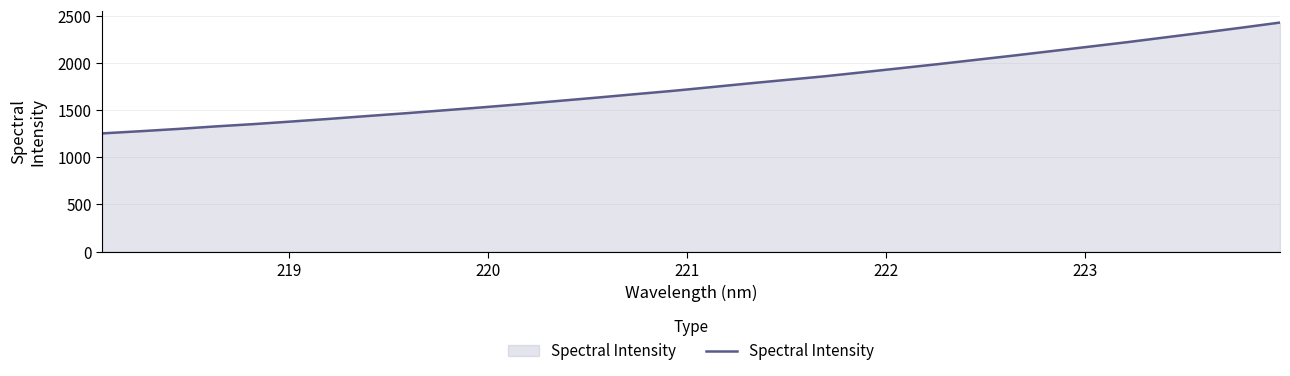

What is the smallest value displayed?

1254.2